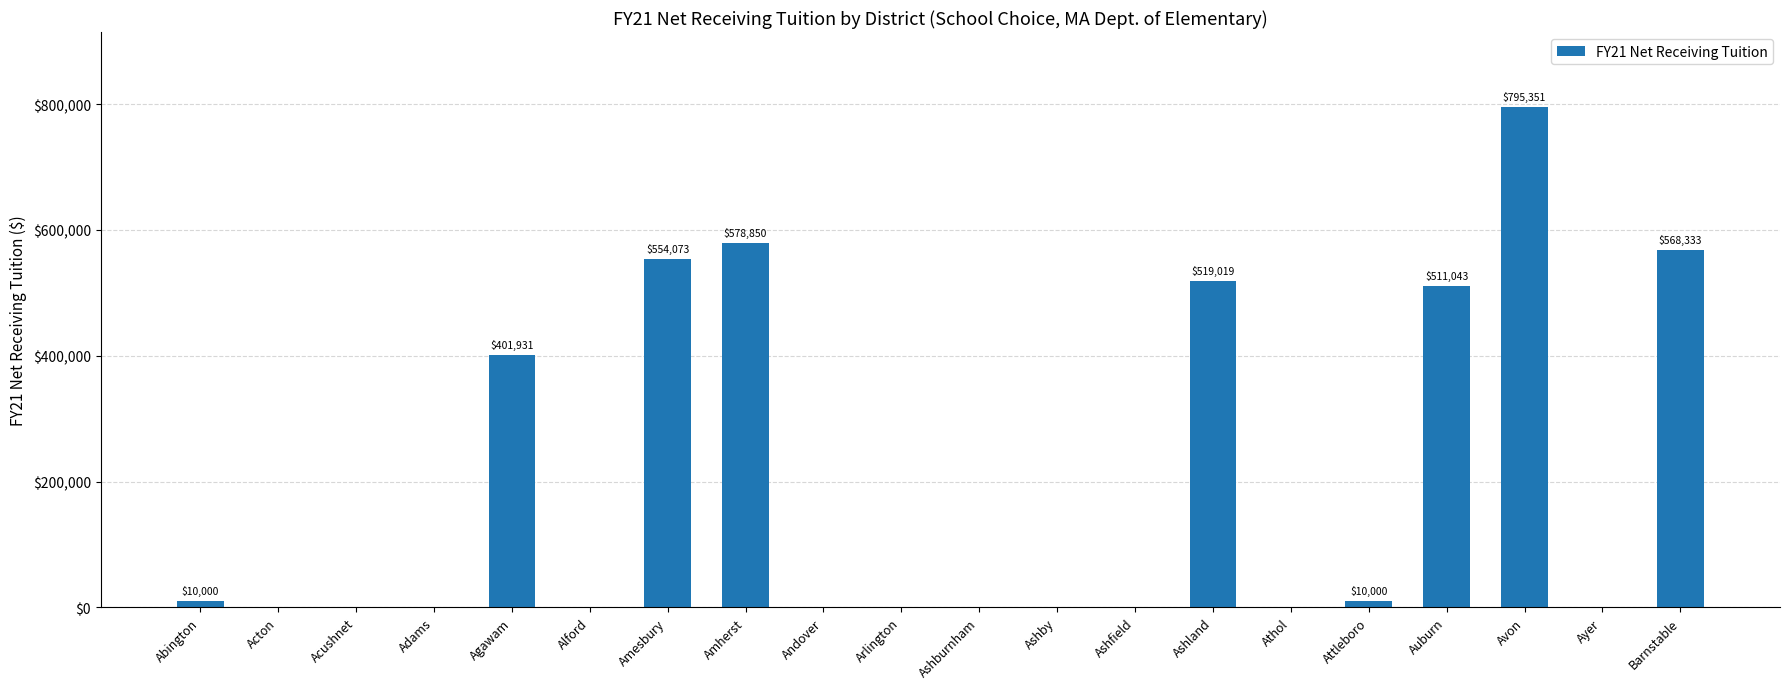

What is the sum of the values at Alford and Amesbury?

554073